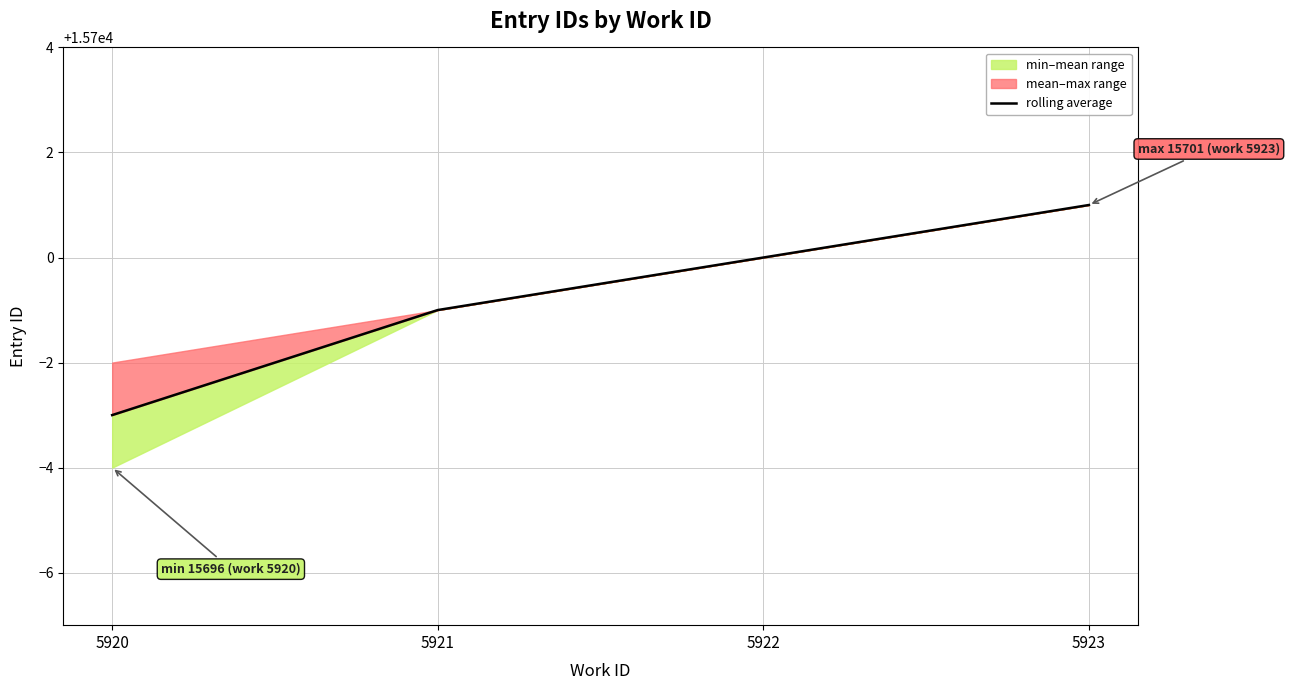

What is the difference between the values at 5922 and 5923?

1